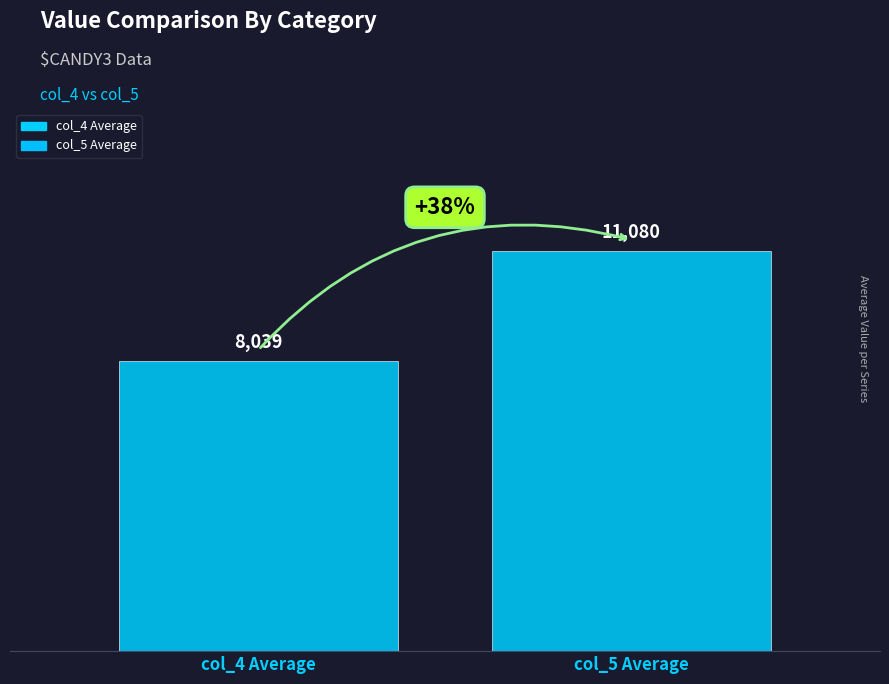

Rank the series by their average value, from highest to lowest.

col_5, col_4